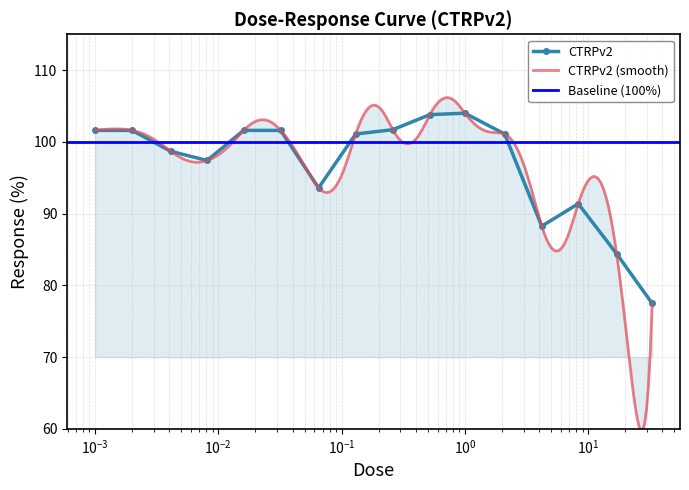

Is this an area chart (filled region under the line)?

No